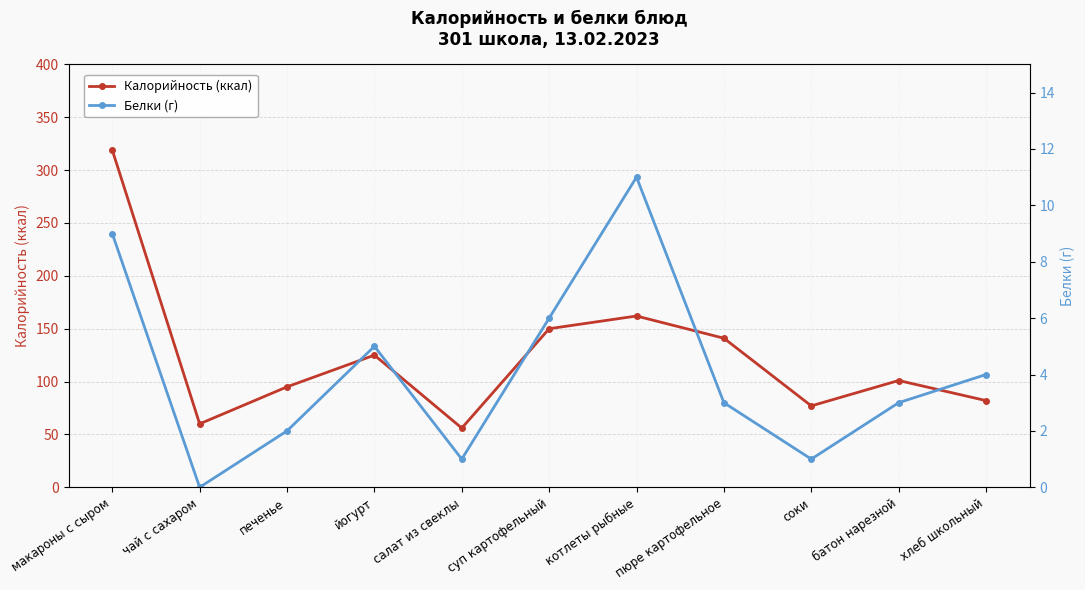

The Калорийность (ккал) series shows 75 at пюре картофельное. True or false?

False